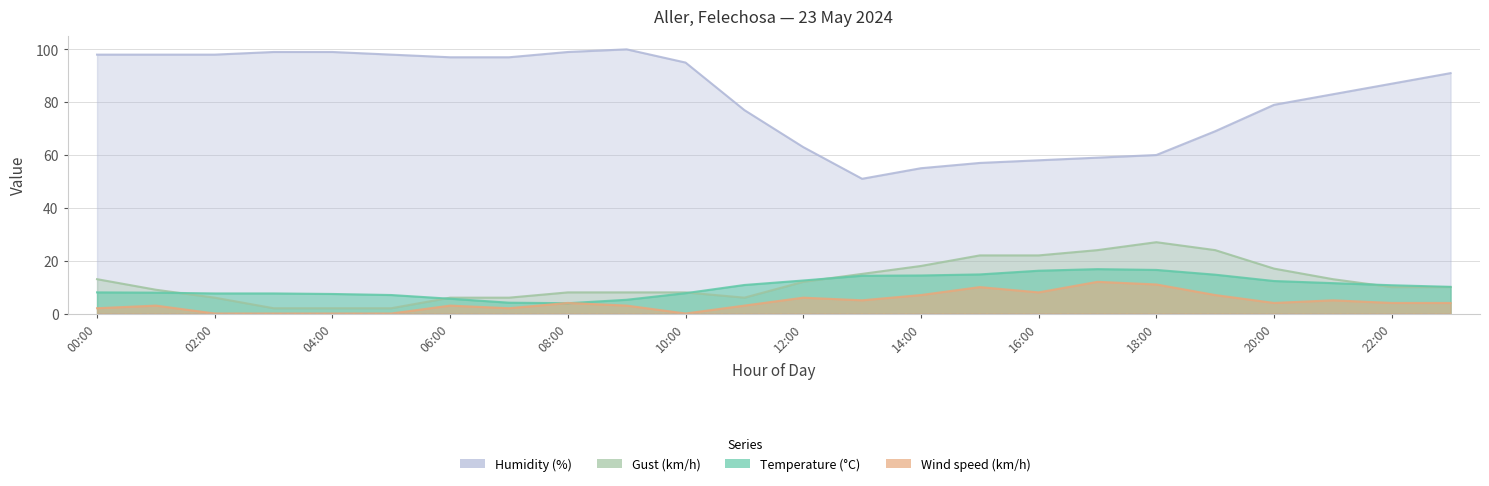

How many lines are shown in the chart?

4